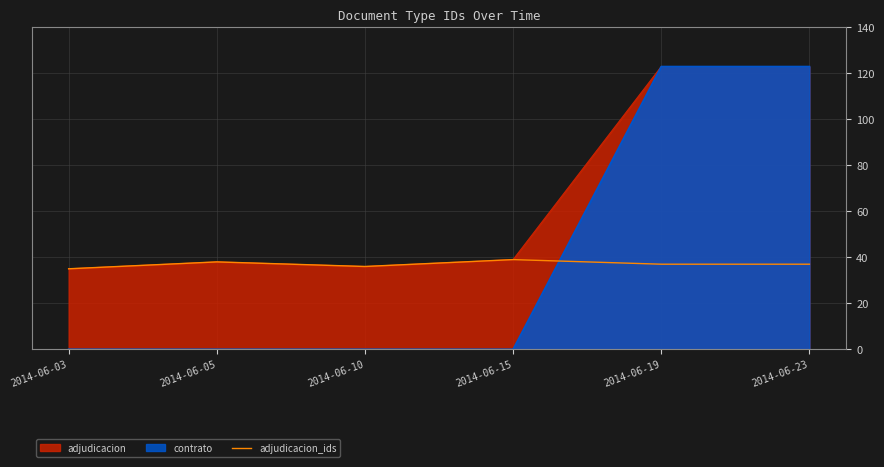

Which label corresponds to the largest value in the chart?

2014-06-15